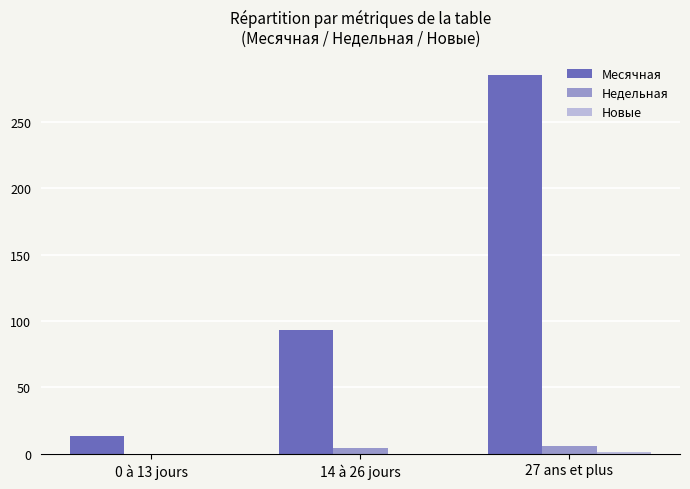

Which series has the largest total across all categories?

Месячная